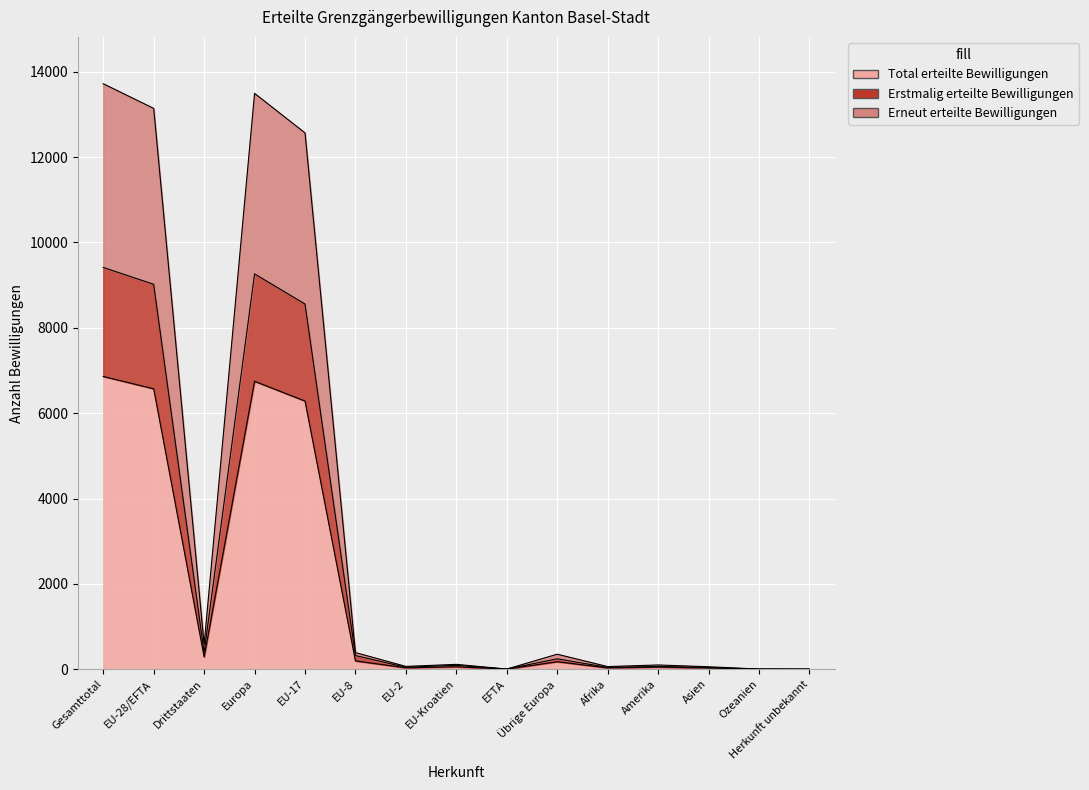

Does the chart display data point markers on the line(s)?

No